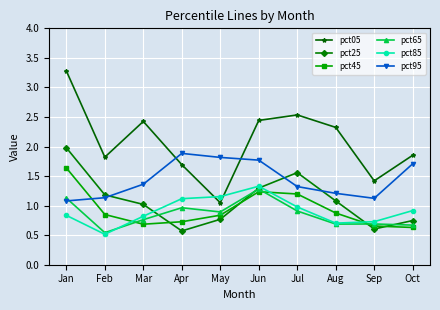

Rank the series by their maximum value, from lowest to highest.

pct65, pct85, pct45, pct95, pct25, pct05